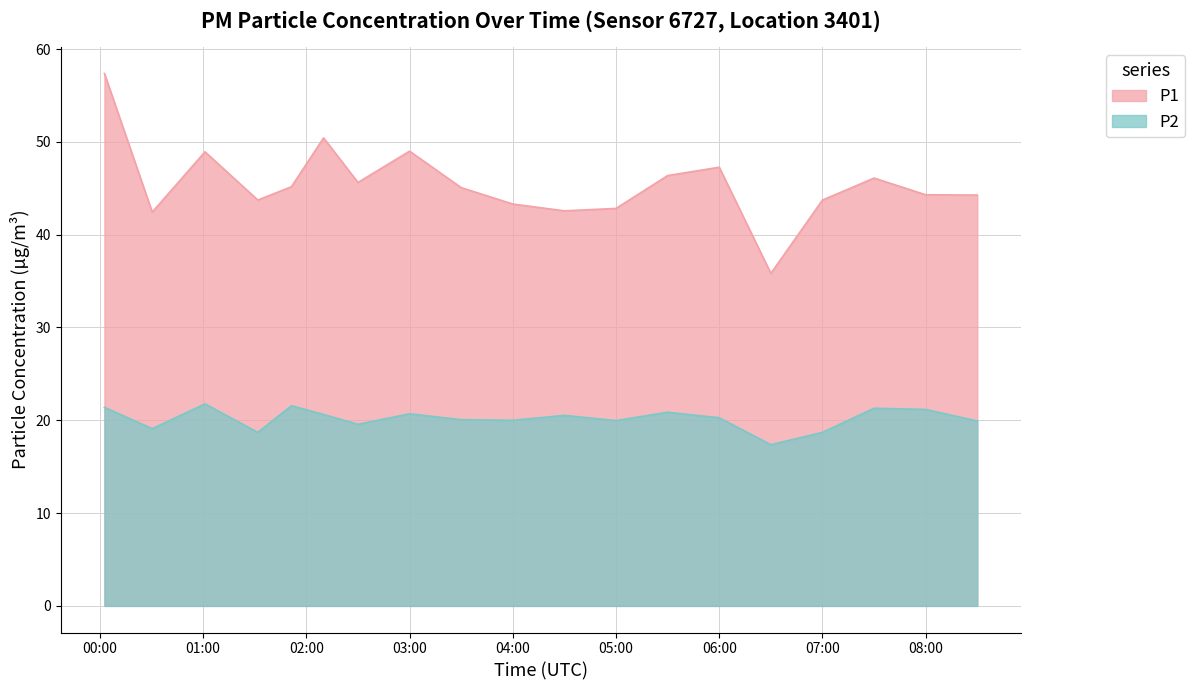

What is the minimum value for P2?

17.4